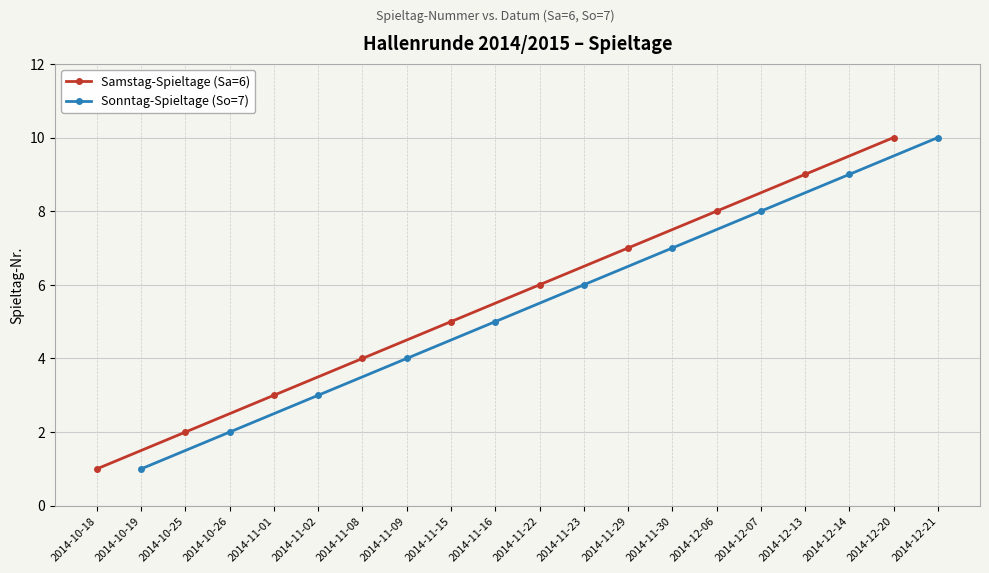

How many lines are shown in the chart?

2